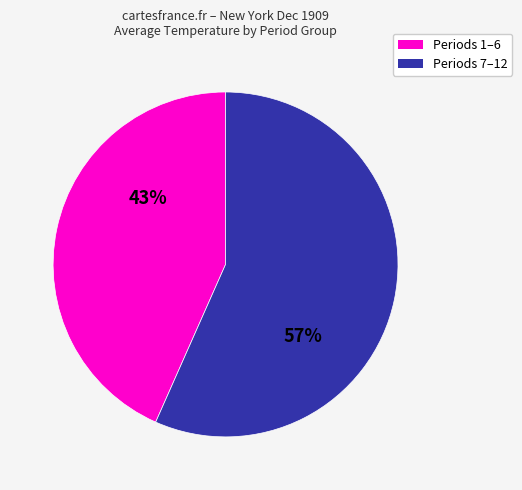

Does any single category account for the majority?

Yes